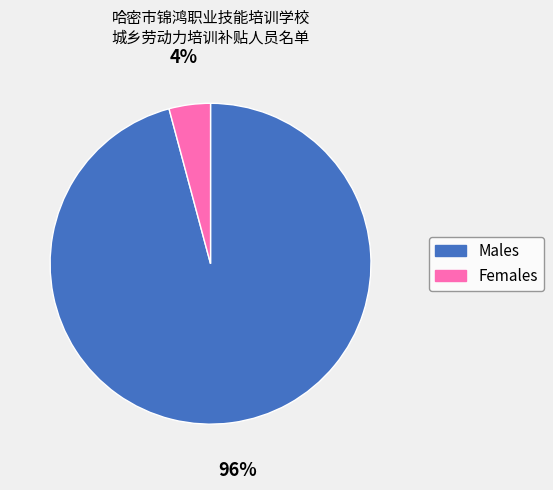

To the nearest percent, what is the average slice percentage?

50%